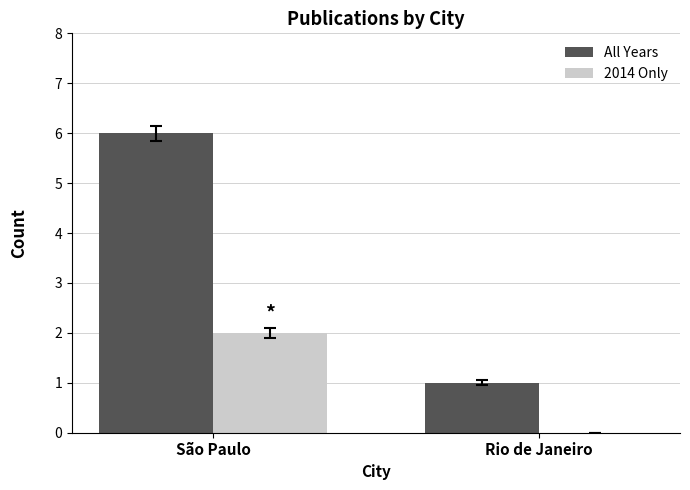

Which series changed the most between São Paulo and Rio de Janeiro?

All Years